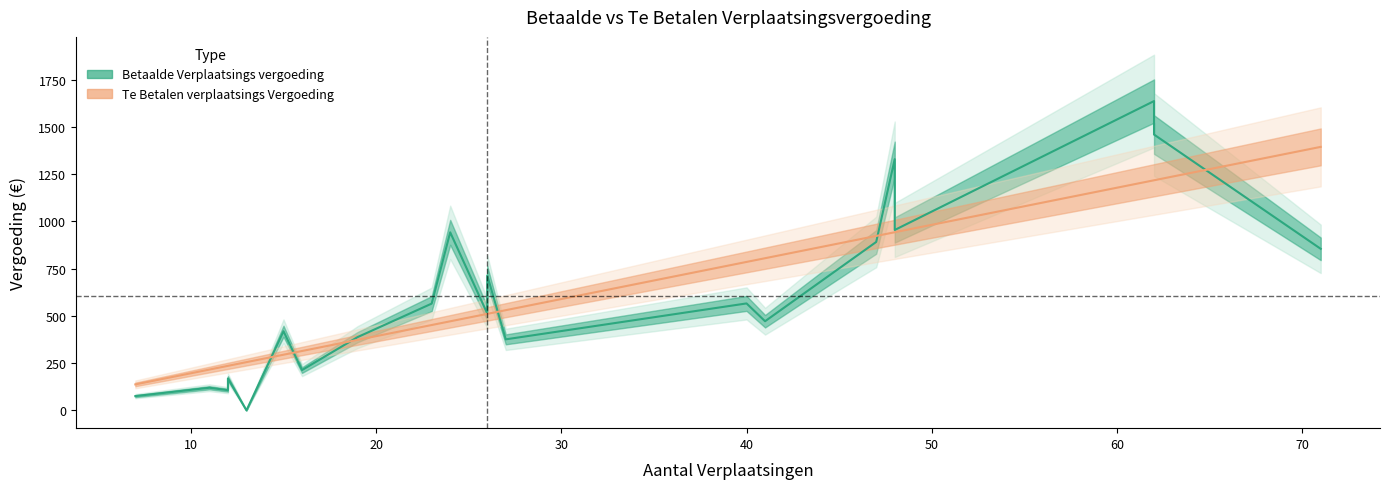

True or false: Te Betalen verplaatsings Vergoeding and Betaalde Verplaatsings vergoeding cross at least once.

True